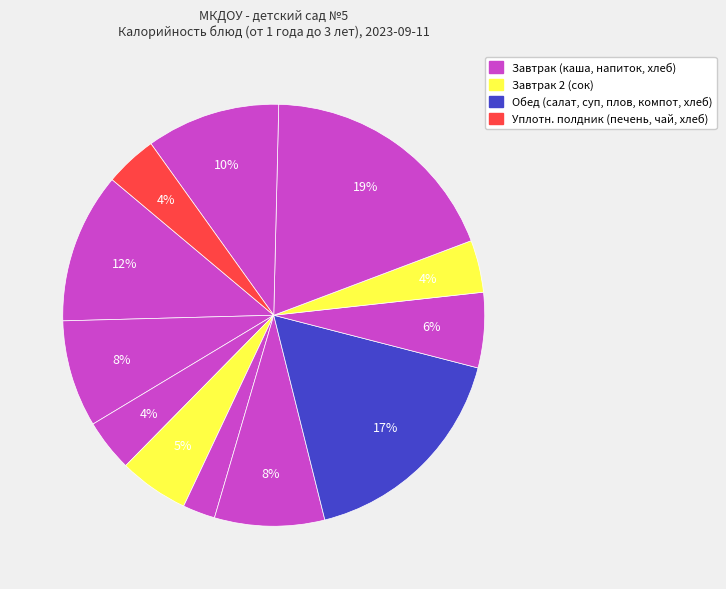

How many slices are in this pie chart?

12